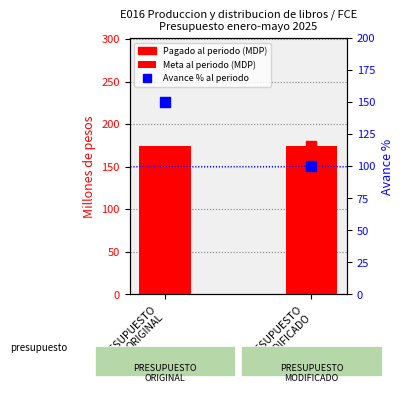

Which series reaches the maximum Y coordinate?

Pagado al periodo (MDP)